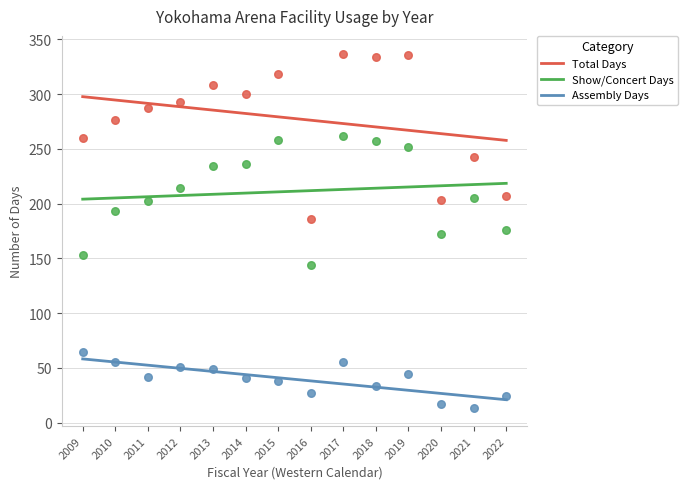

Is the value of Assembly Days at 2016 greater than the value of Show/Concert Days at 2018?

No